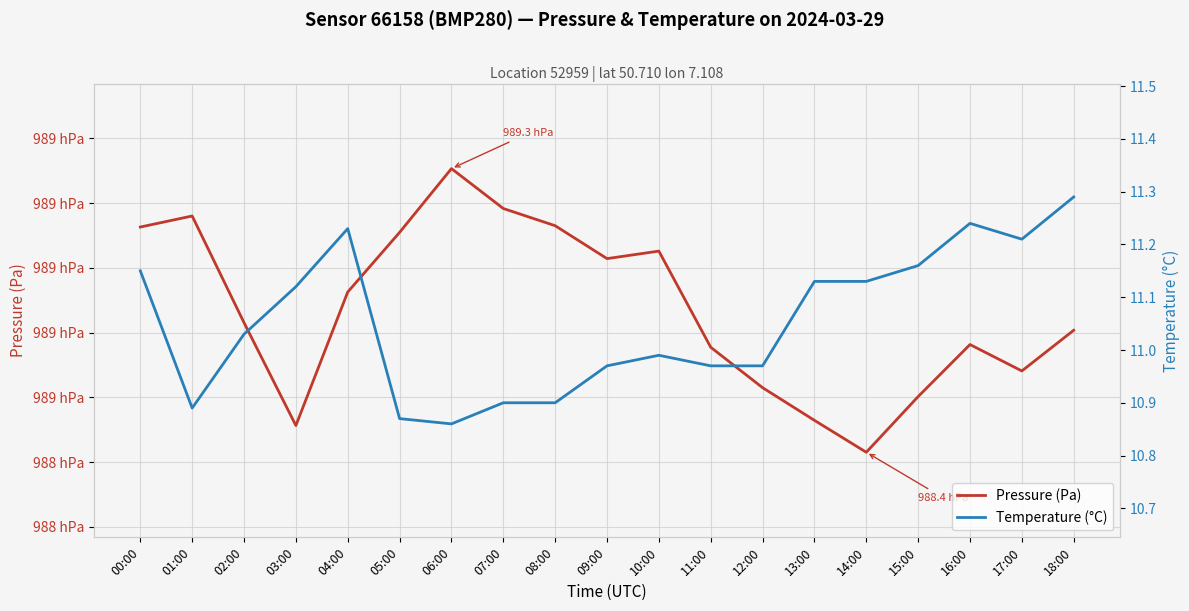

In Temperature (°C), how many points are lower than both neighbors (excluding endpoints)?

3